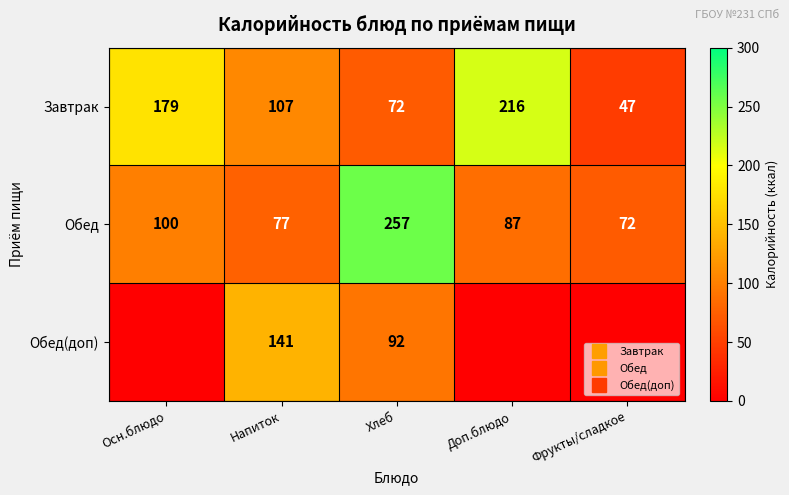

Count the number of categories in the chart.

5